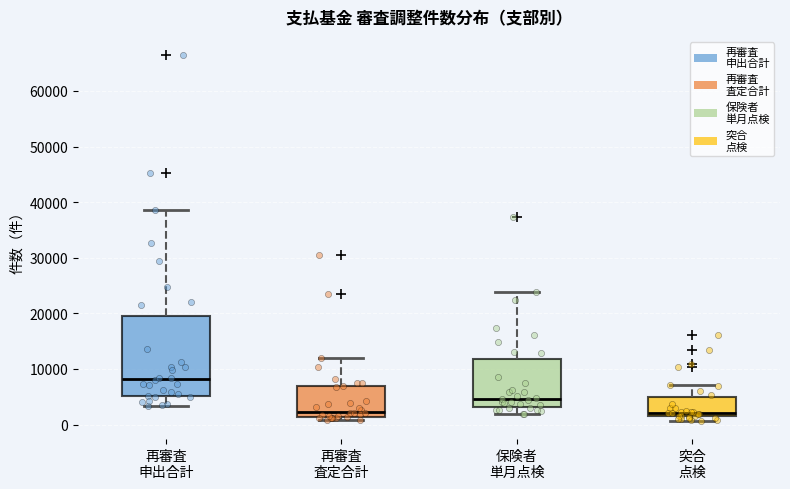

Where is the upper edge of the box for 再審査 査定合計 on the y-axis? The values are not printed on the chart, so give them approximately, as read against the axis.

7000